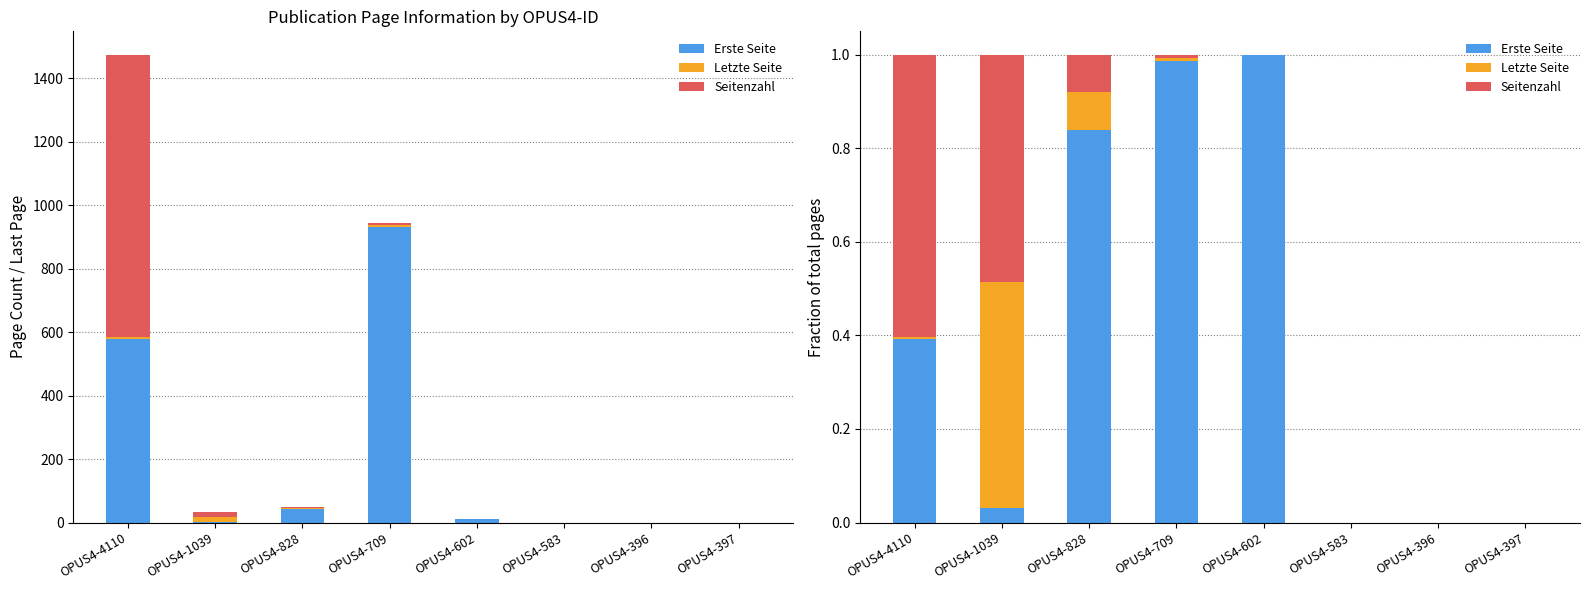

What is the sum of all Letzte Seite values?

0.6